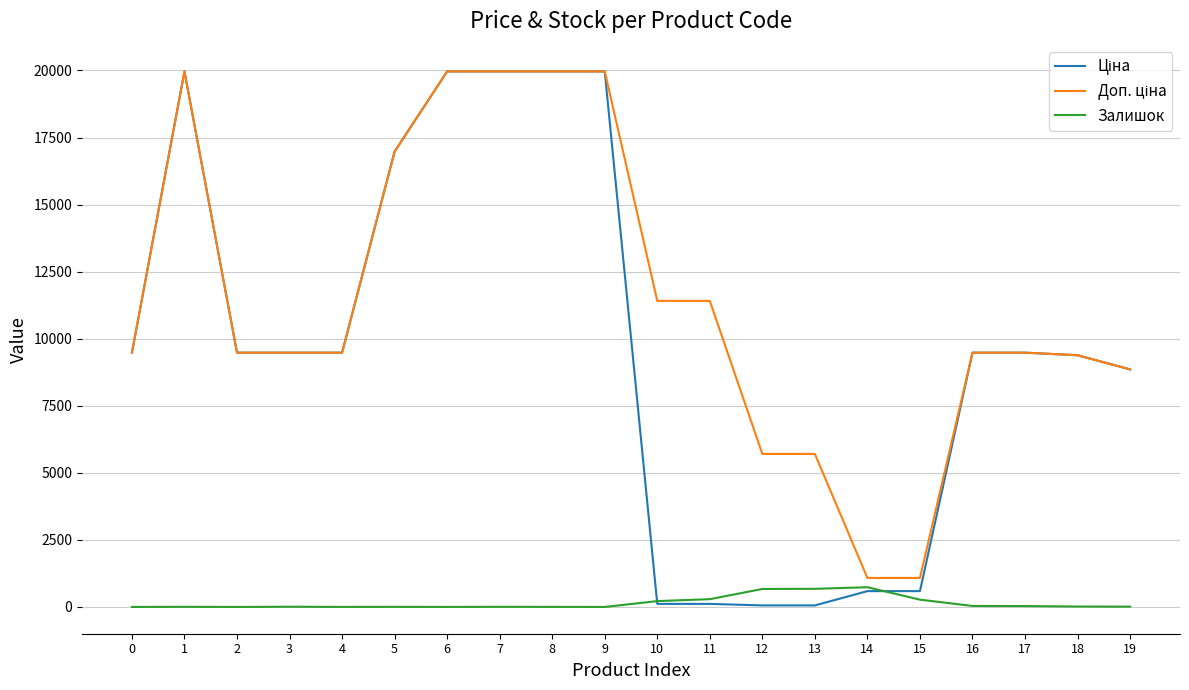

What is the maximum value for Залишок?

735.0